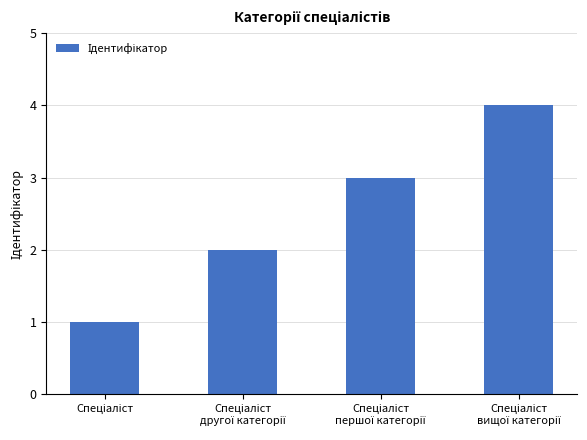

What is the sum of all values?

10